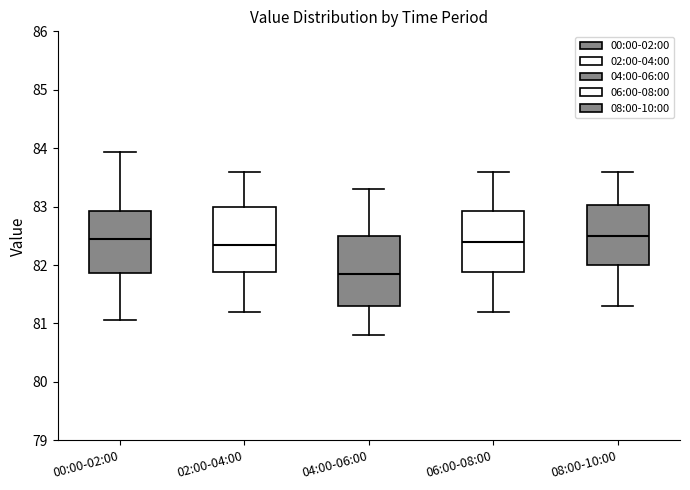

Reading left to right, read every box against the y-axis: the position of its median line, the range the box covers, and the ends of its whiskers. The values are not printed on the chart, so give them approximately, as read against the axis.

00:00-02:00: median 82.5, box 81.9 to 82.9, whiskers 81.1 to 83.9
02:00-04:00: median 82.4, box 81.9 to 83.0, whiskers 81.2 to 83.6
04:00-06:00: median 81.9, box 81.3 to 82.5, whiskers 80.8 to 83.3
06:00-08:00: median 82.4, box 81.9 to 82.9, whiskers 81.2 to 83.6
08:00-10:00: median 82.5, box 82.0 to 83.0, whiskers 81.3 to 83.6